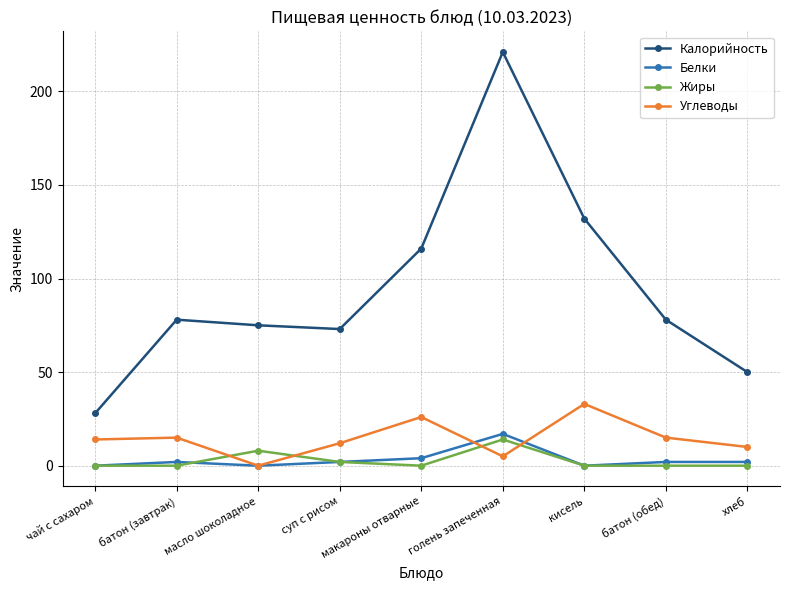

Reading left to right, extract all data points from this chart.

Калорийность: 28	78	75	73	116	221	132	78	50
Белки: 0	2	0	2	4	17	0	2	2
Жиры: 0	0	8	2	0	14	0	0	0
Углеводы: 14	15	0	12	26	5	33	15	10